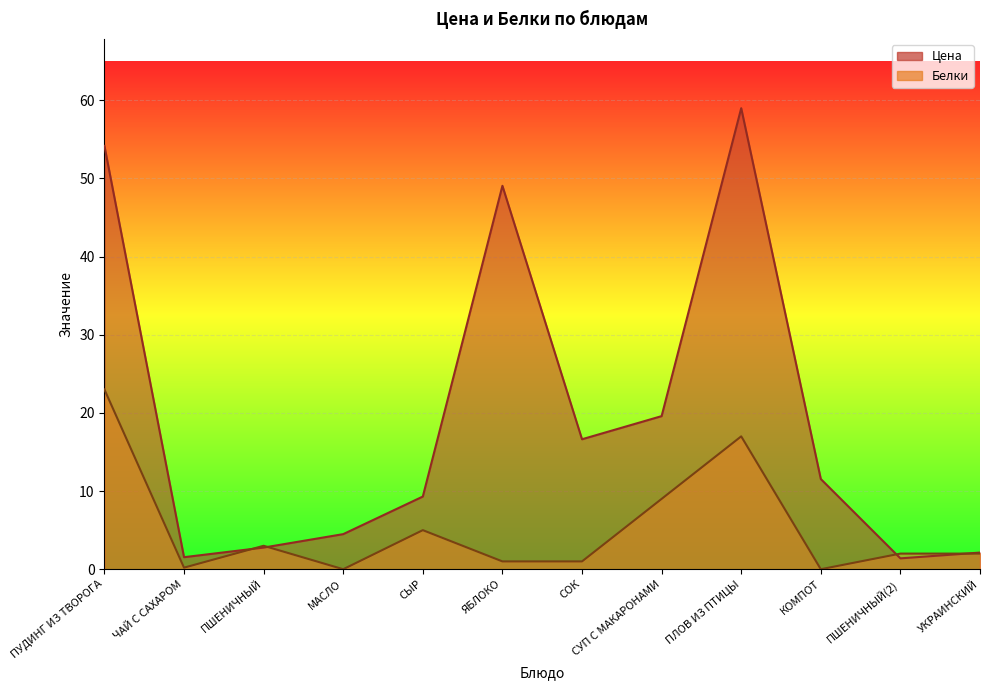

Between СЫР and ЯБЛОКО, which is larger?

ЯБЛОКО